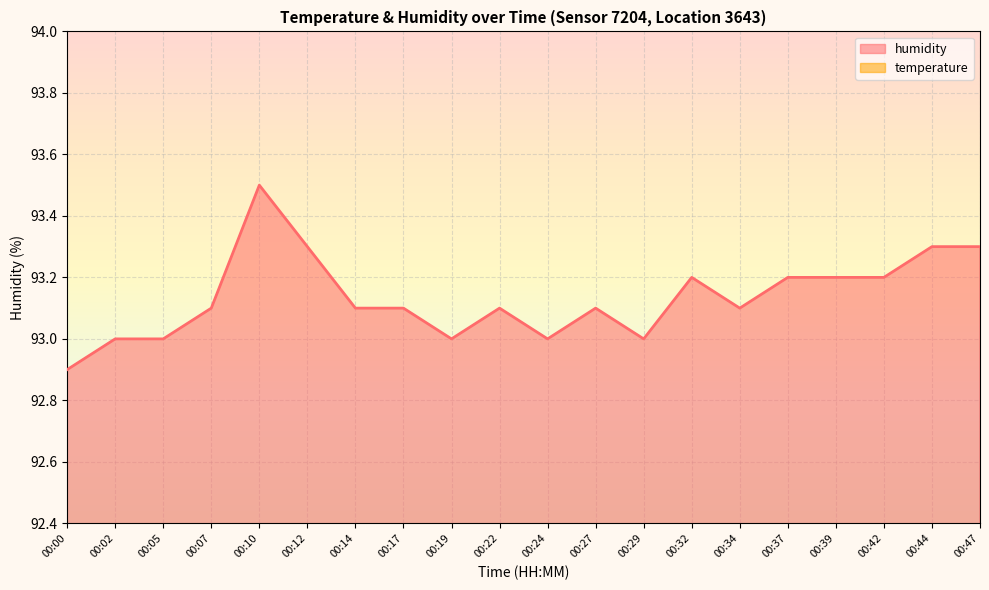

What is the value of the temperature point at the 2nd from the left?

90.1